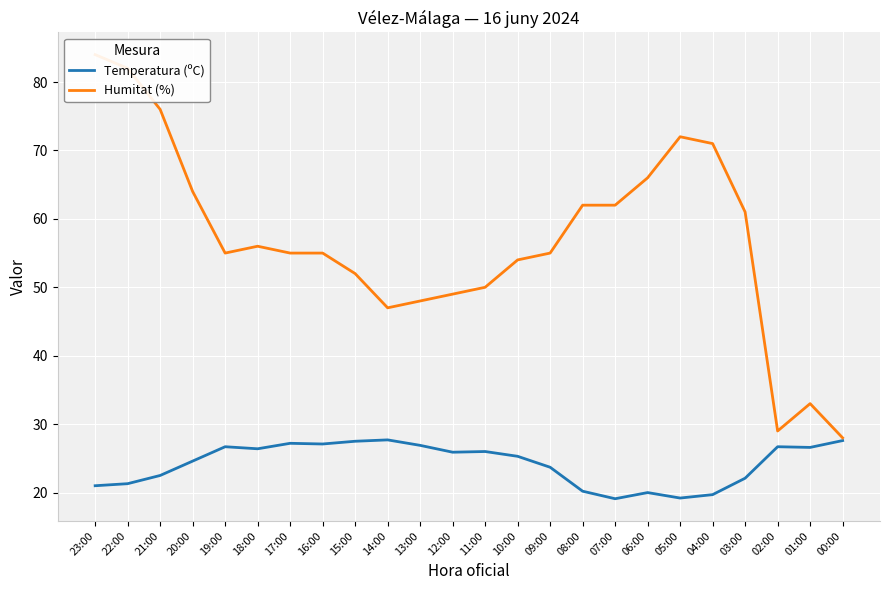

True or false: Humitat (%) has a value of 84.0 at 23:00.

True